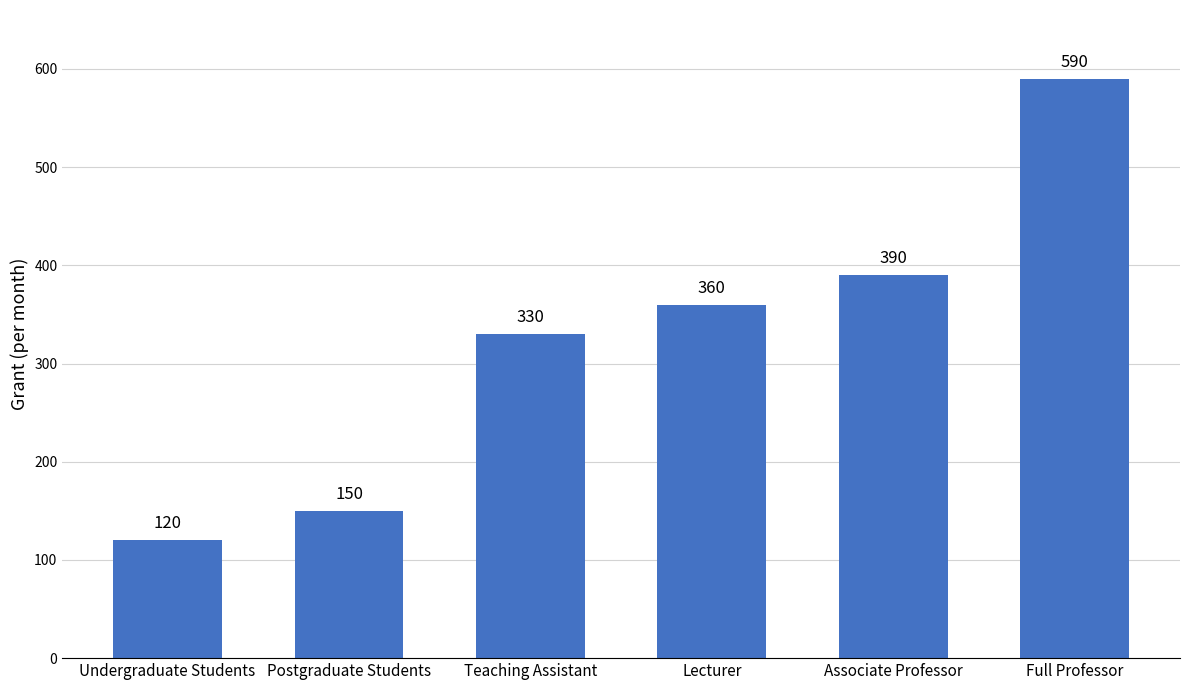

Are the bars horizontal?

No